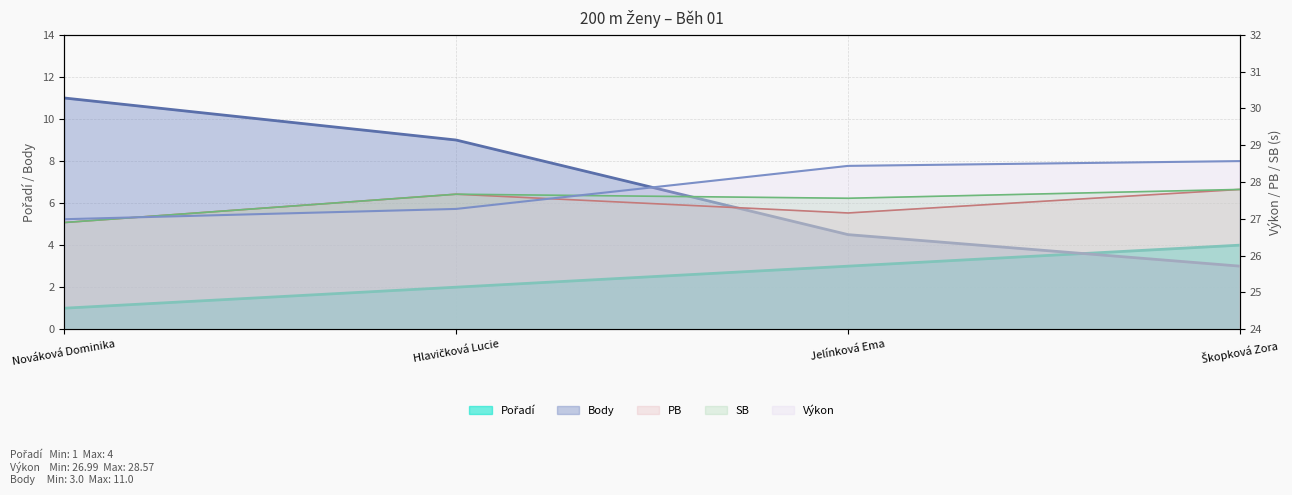

True or false: Pořadí has more than 1 points higher than both neighbors.

False